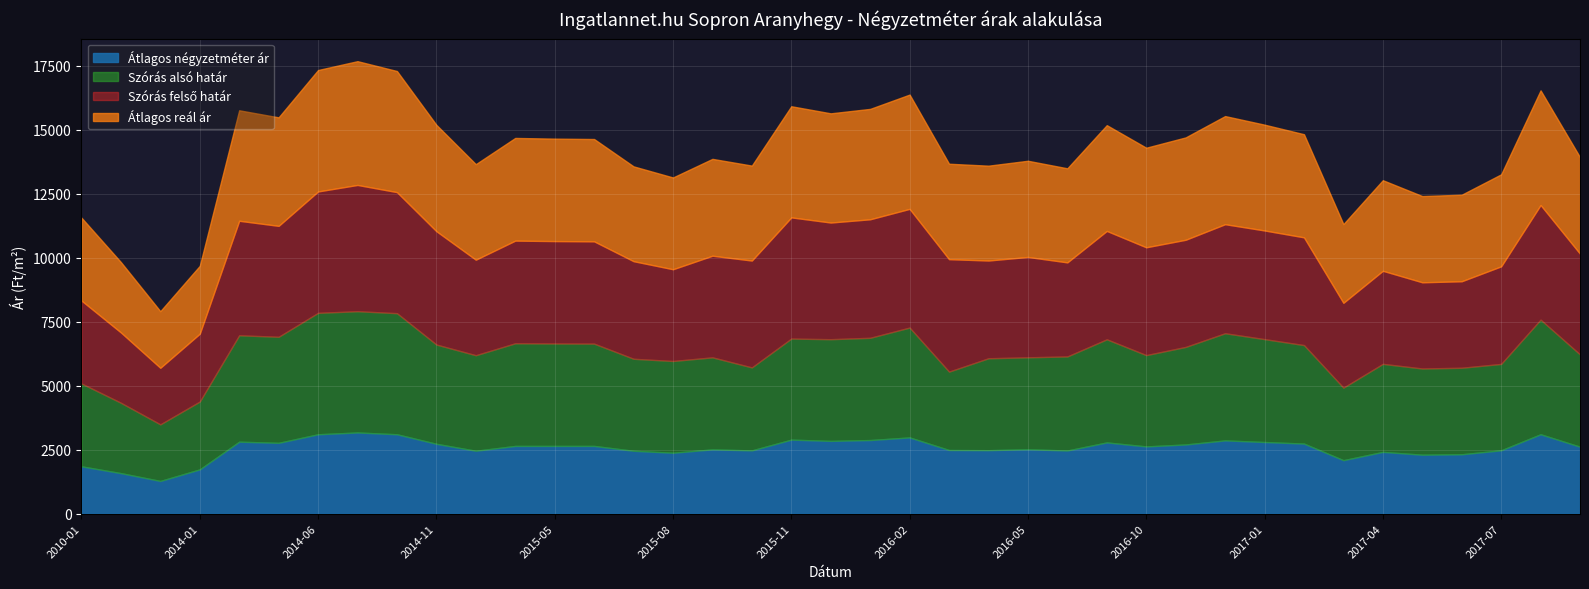

Reading right to left, list all the values displayed in this chart.

Átlagos négyzetméter ár: 2617	3103	2476	2321	2304	2414	2090	2739	2800	2863	2704	2628	2784	2468	2517	2481	2488	2980	2877	2844	2893	2472	2513	2380	2457	2647	2647	2647	2459	2730	3103	3173	3103	2768	2813	1730	1278	1584	1850
Szórás alsó határ: 3606	4481	3377	3382	3370	3441	2835	3850	4022	4189	3813	3569	4031	3677	3594	3593	3064	4294	3997	3975	3951	3244	3597	3587	3597	3999	4004	4013	3734	3880	4733	4740	4746	4145	4159	2652	2212	2750	3240
Szórás felső határ: 3938	4481	3815	3382	3370	3639	3317	4212	4248	4263	4189	4215	4237	3677	3924	3821	4396	4640	4633	4561	4737	4178	3973	3587	3815	3999	4004	4013	3734	4432	4733	4936	4746	4337	4477	2652	2212	2750	3240
Átlagos reál ár: 3772	4481	3596	3382	3370	3540	3076	4031	4135	4226	4001	3892	4134	3677	3759	3707	3730	4467	4315	4268	4344	3711	3785	3587	3706	3999	4004	4013	3734	4156	4733	4838	4746	4241	4318	2652	2212	2750	3240